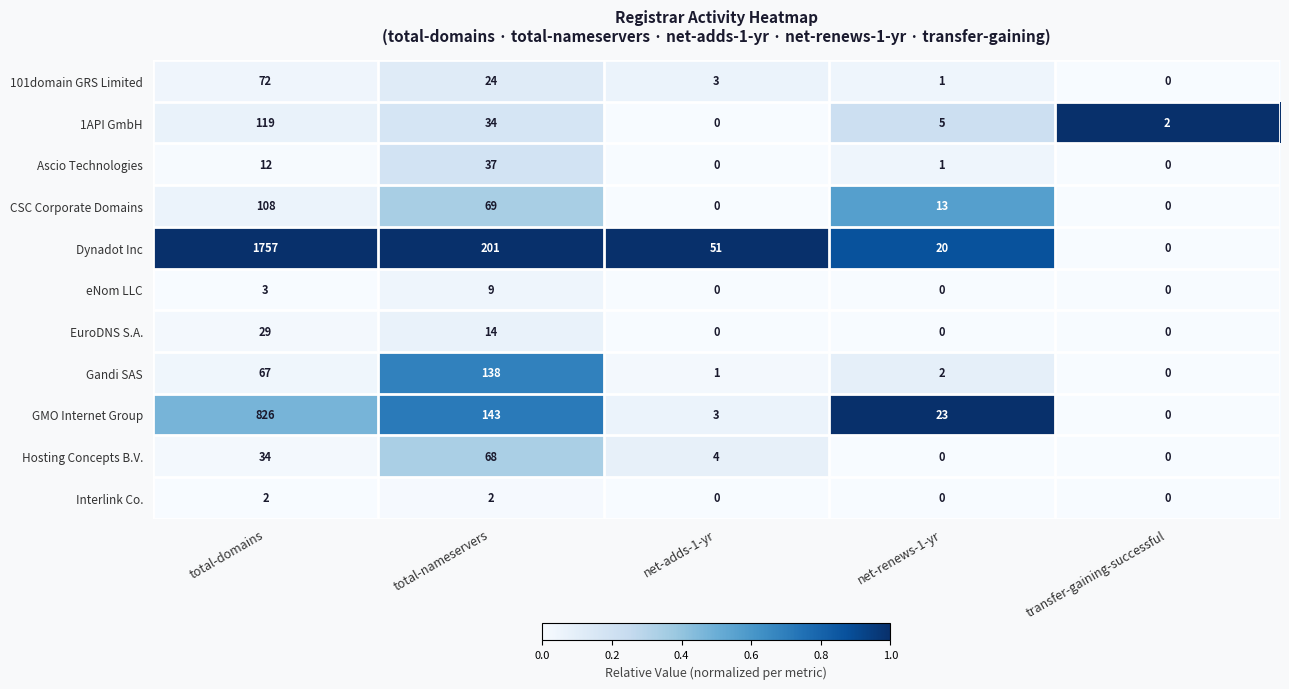

Rank the series by their maximum value, from highest to lowest.

Dynadot Inc, GMO Internet Group, Gandi SAS, 1API GmbH, CSC Corporate Domains, 101domain GRS Limited, Hosting Concepts B.V., Ascio Technologies, EuroDNS S.A., eNom LLC, Interlink Co.